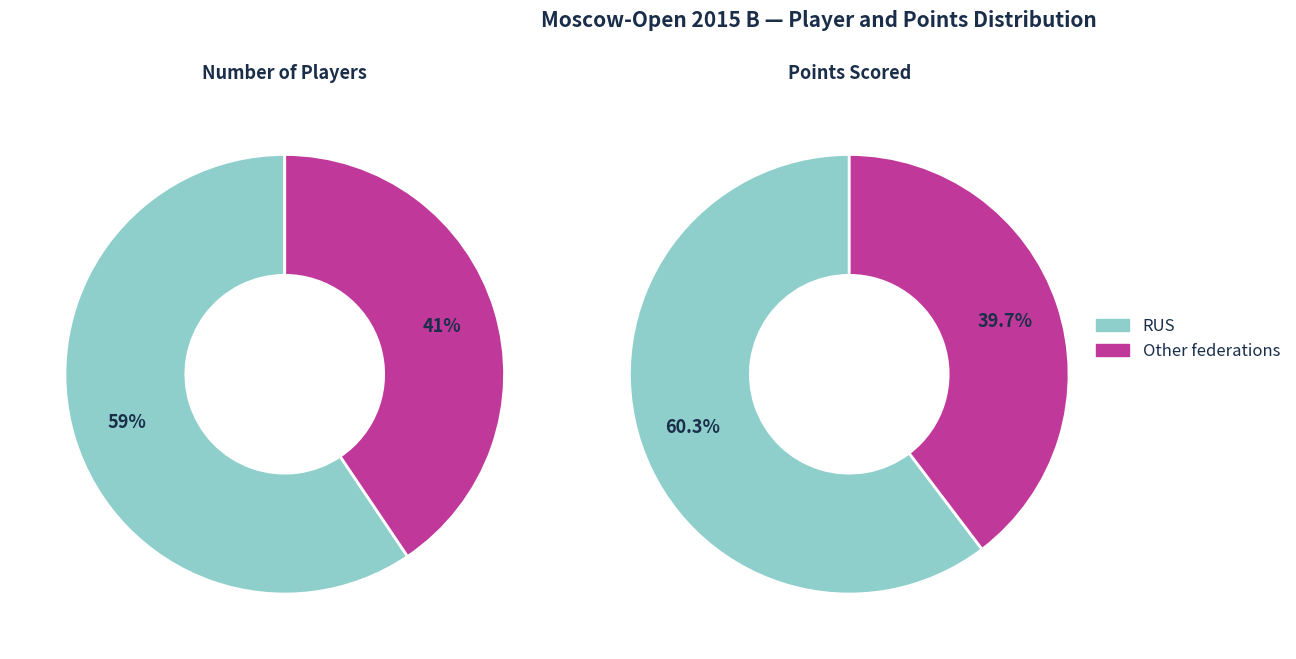

How many segments does this pie chart have?

2